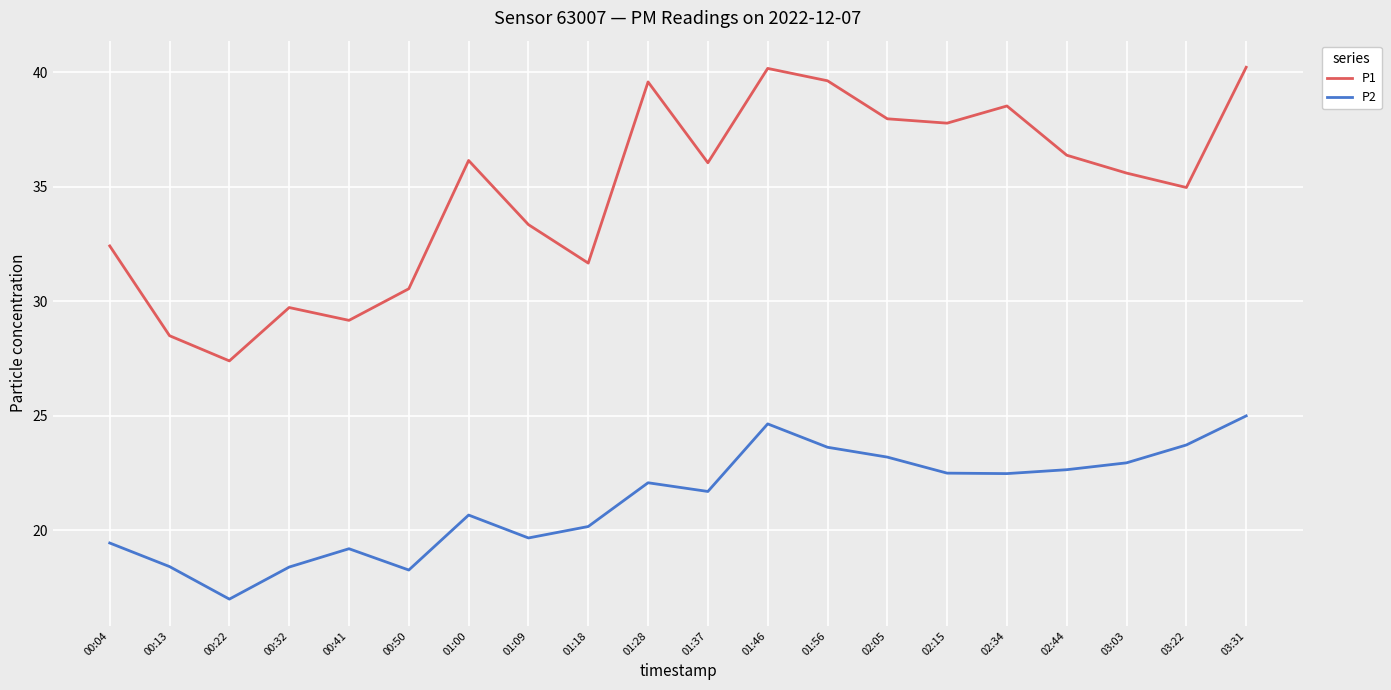

What is the total value across all series at 00:50?

48.8